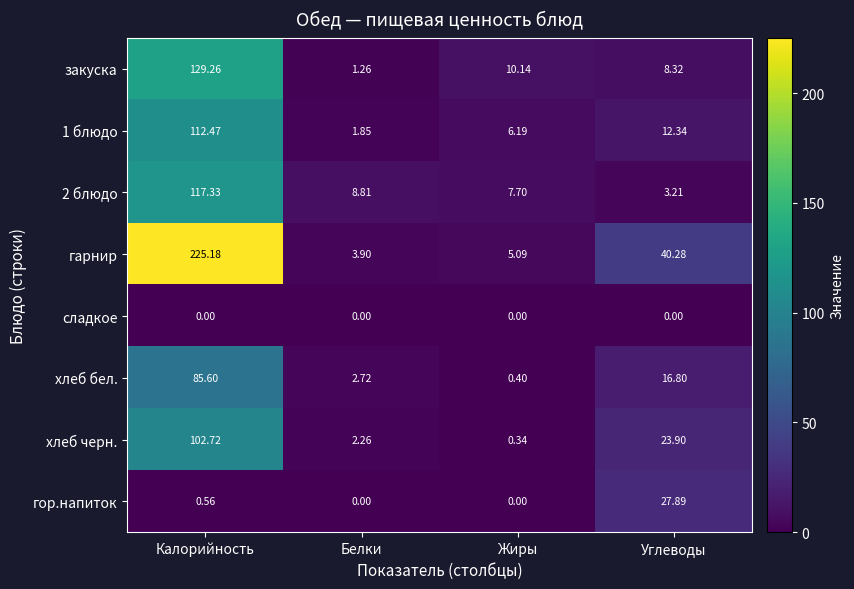

What is the total value across all series at Калорийность?

773.1